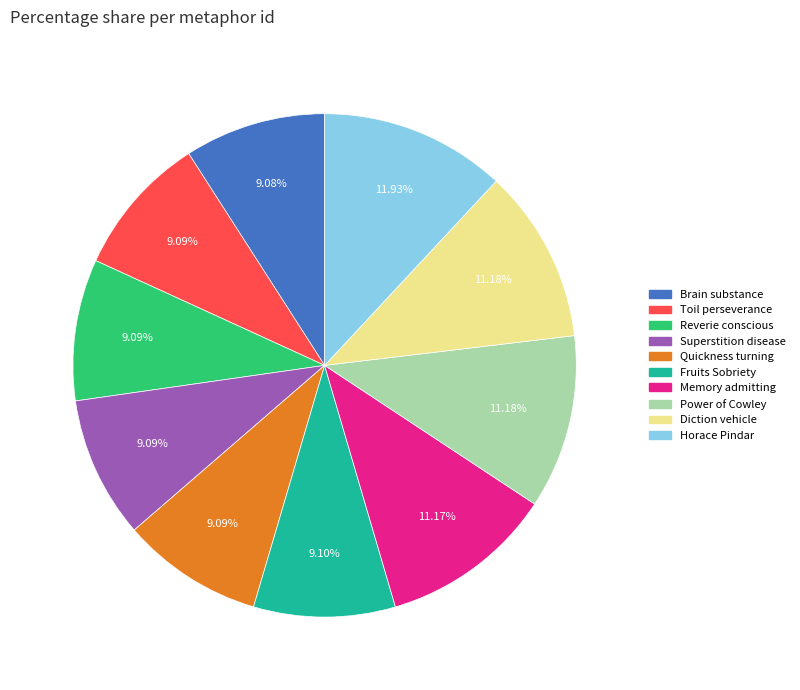

To the nearest percent, what is the difference between the largest and smallest slice percentages?

3%